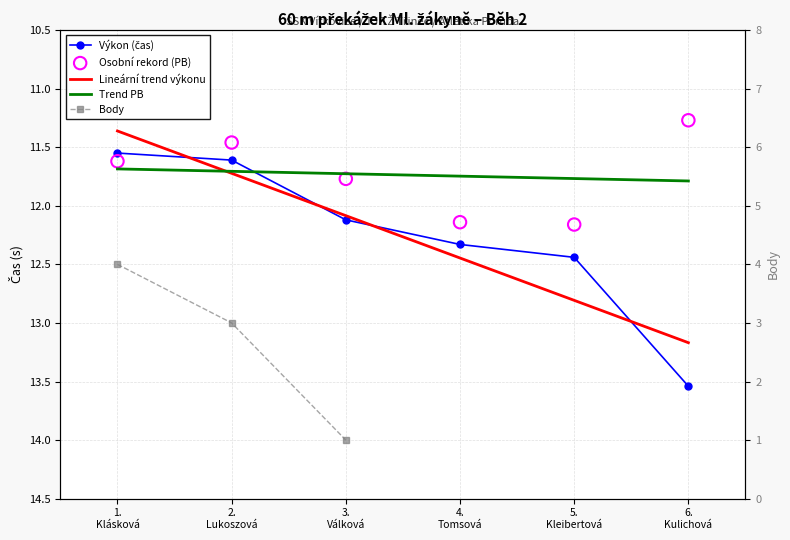

Which series has the widest spread of Y values?

Body